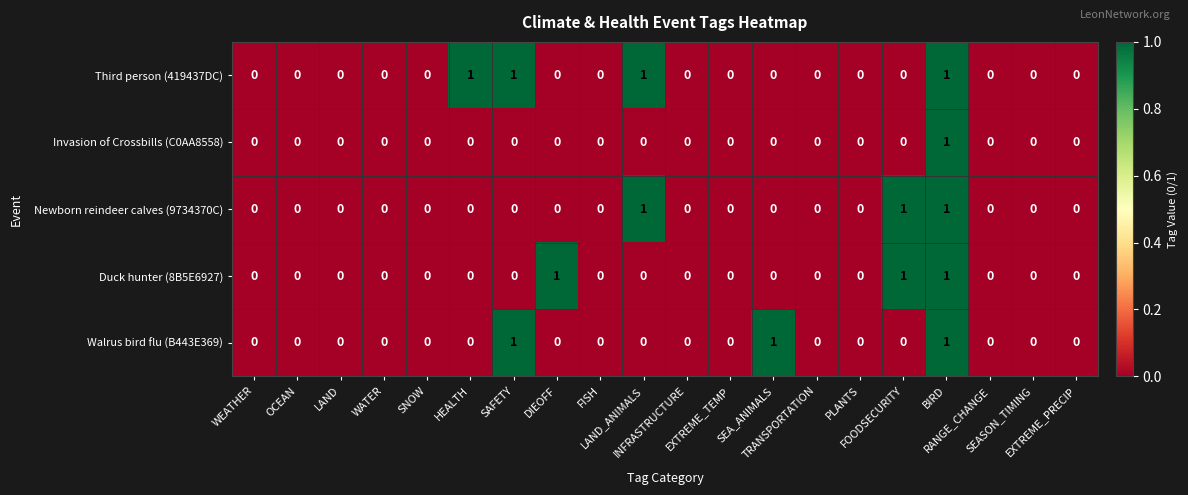

Count the number of categories in the chart.

20